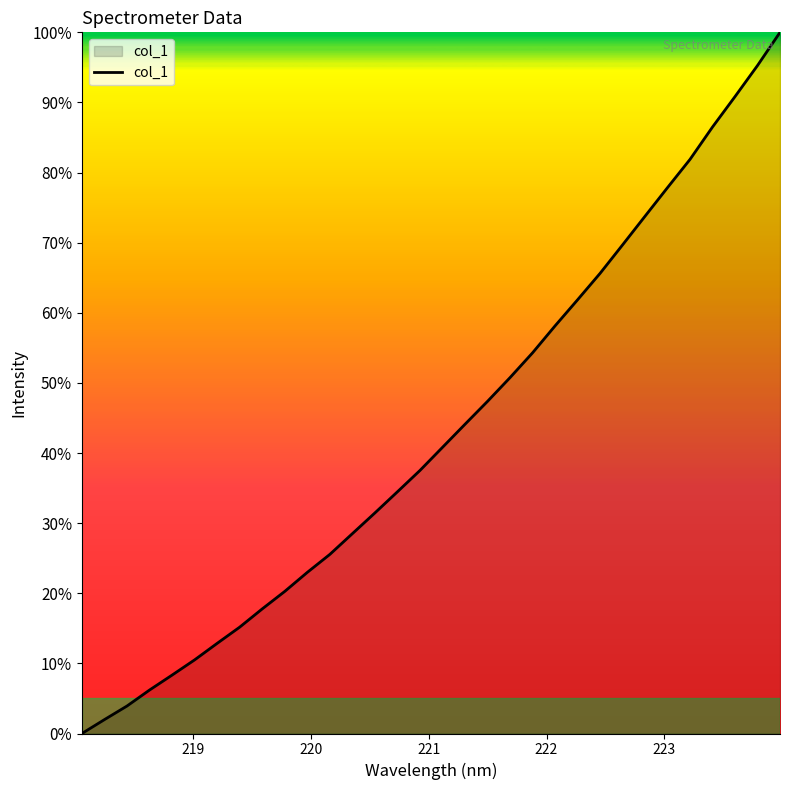

Does the chart have visible grid lines?

No